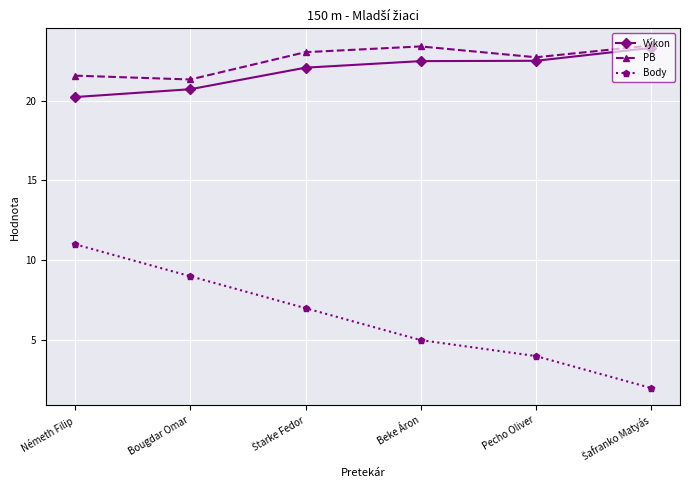

Which series has the largest total across all categories?

PB